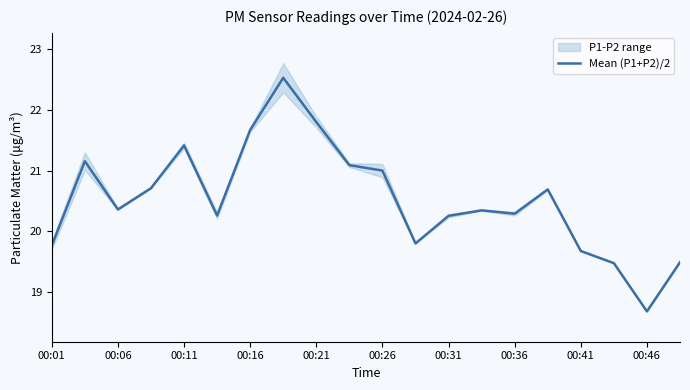

The Mean (P1+P2)/2 series shows 19.7 at 00:41. True or false?

True